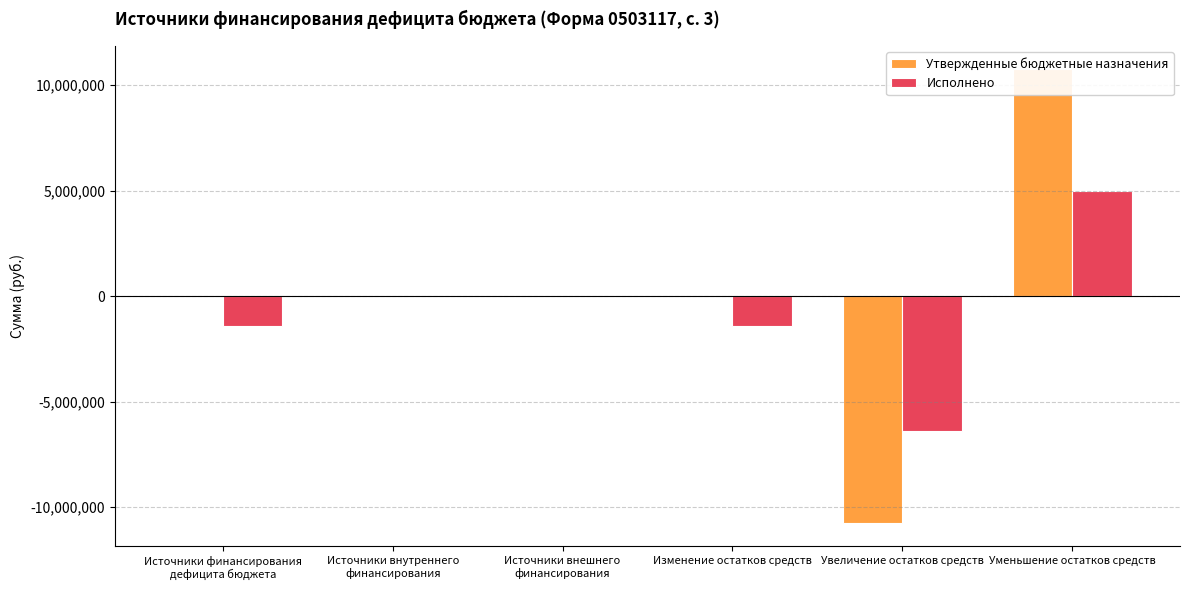

Between Источники финансирования
дефицита бюджета and Изменение остатков средств, which series saw the biggest shift?

Утвержденные бюджетные назначения